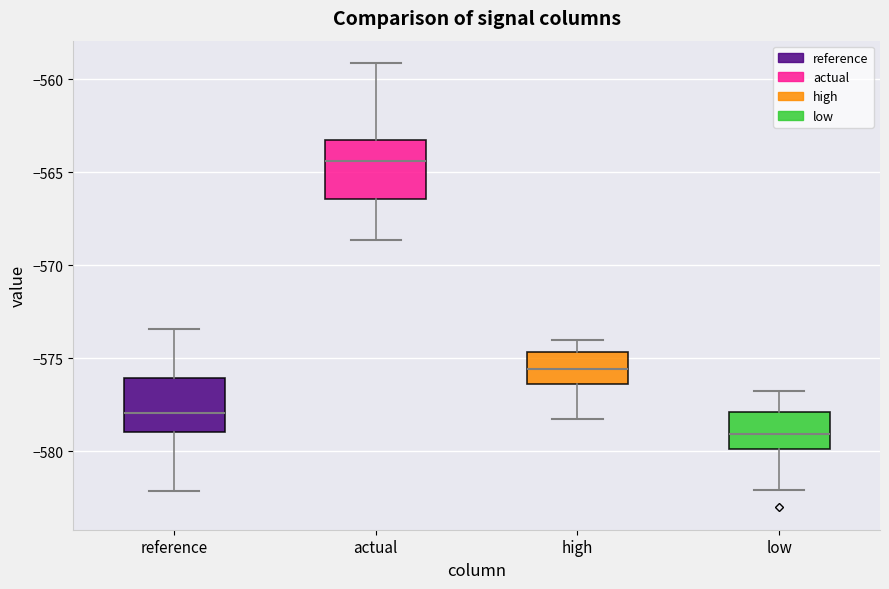

Where does the lower whisker of the box for reference end on the y-axis? The values are not printed on the chart, so give them approximately, as read against the axis.

-582.0